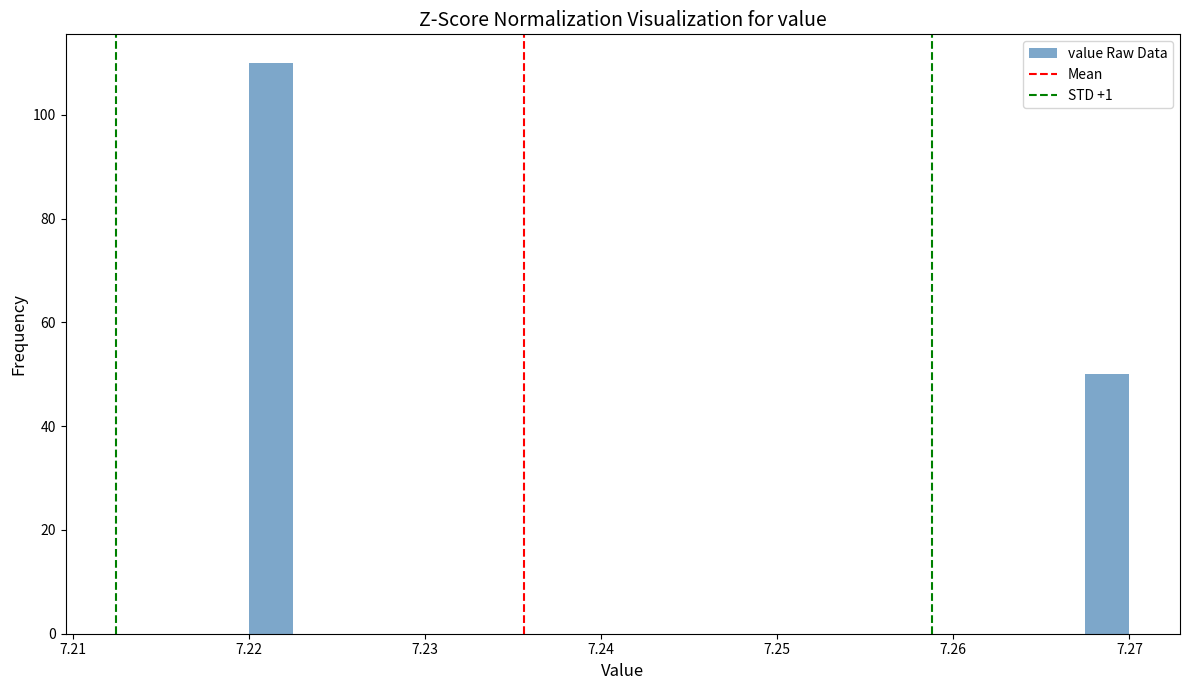

Read against the x-axis, roughly where is the centre of the tallest bar?

7.221